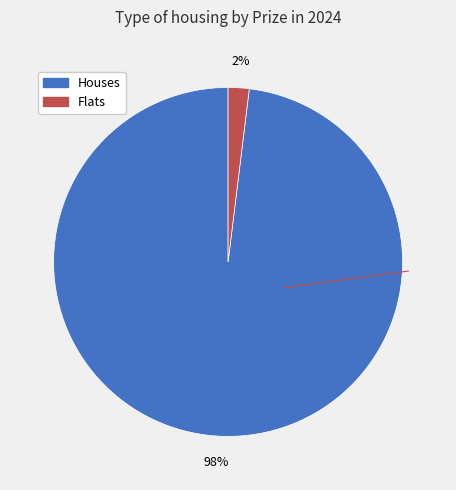

How many segments does this pie chart have?

2